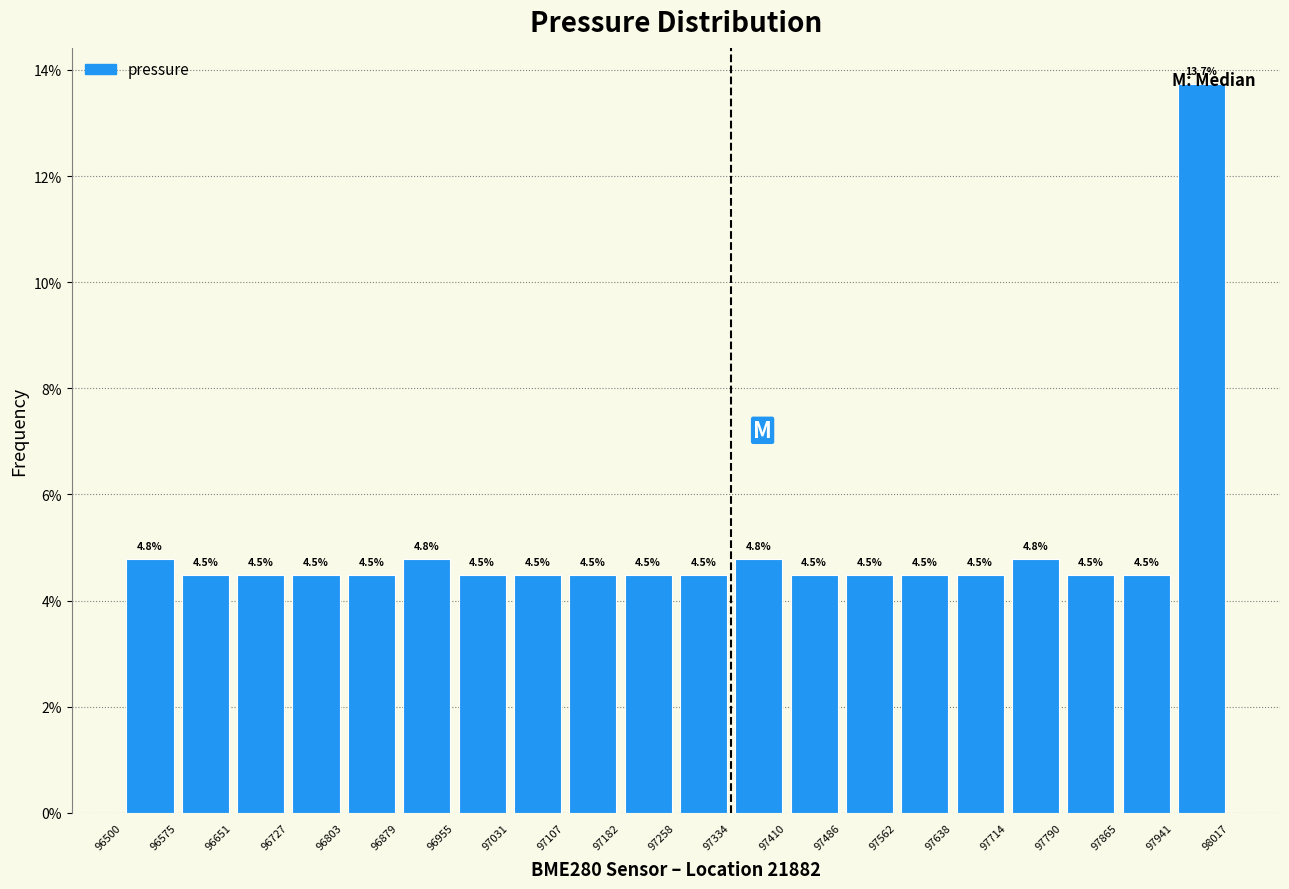

What is the height of the bar covering 97334 to 97410 on the x-axis?

4.8